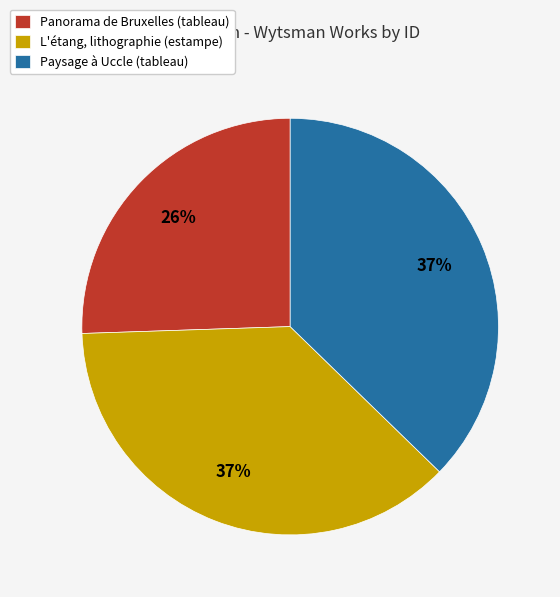

Count the number of slices in the pie.

3